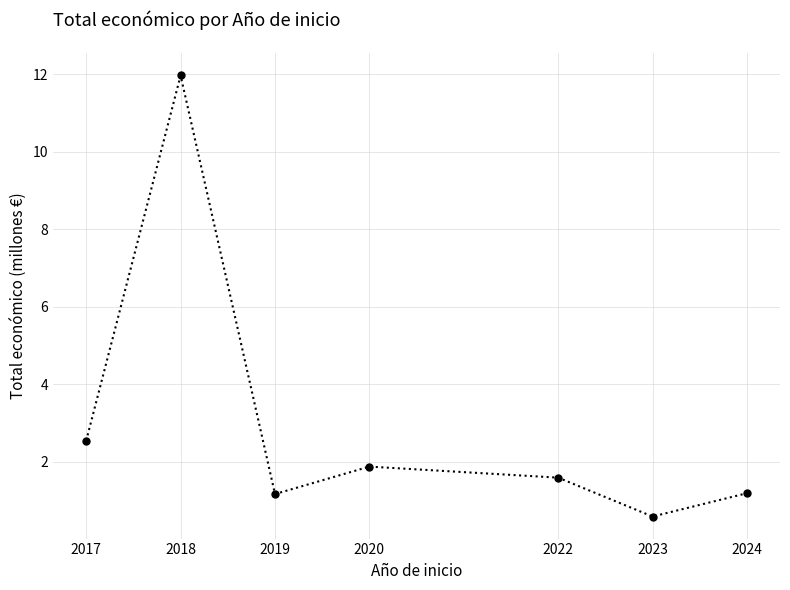

At which label does the data first exceed 1?

2017